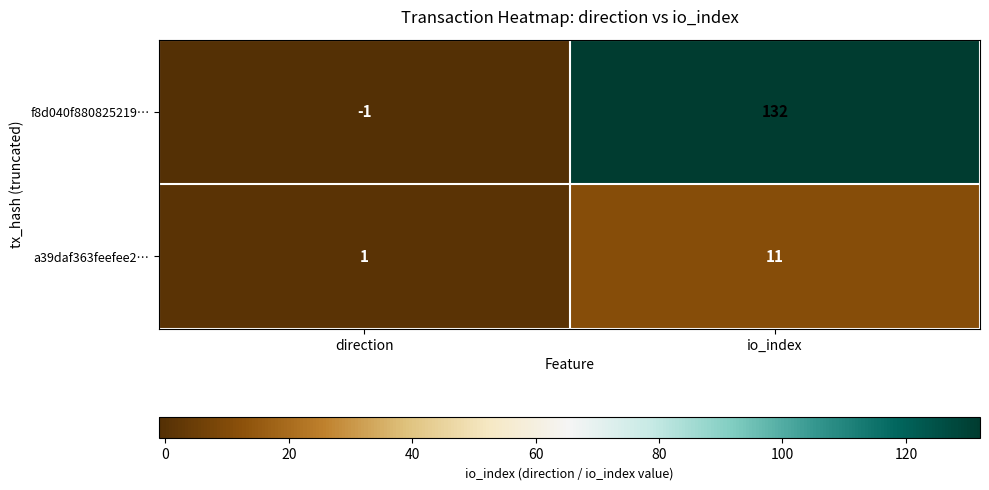

Rank the series by their maximum value, from highest to lowest.

f8d040f880825219…, a39daf363feefee2…